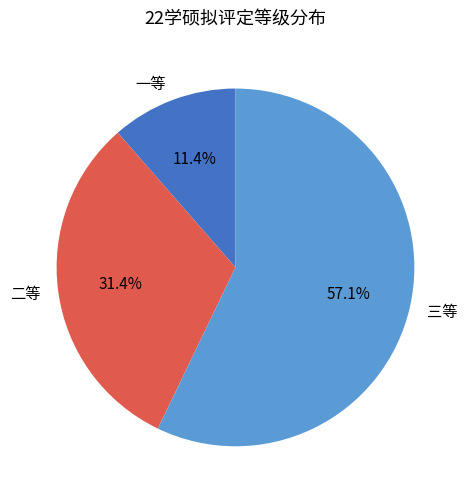

Rank the categories by value from highest to lowest.

三等, 二等, 一等